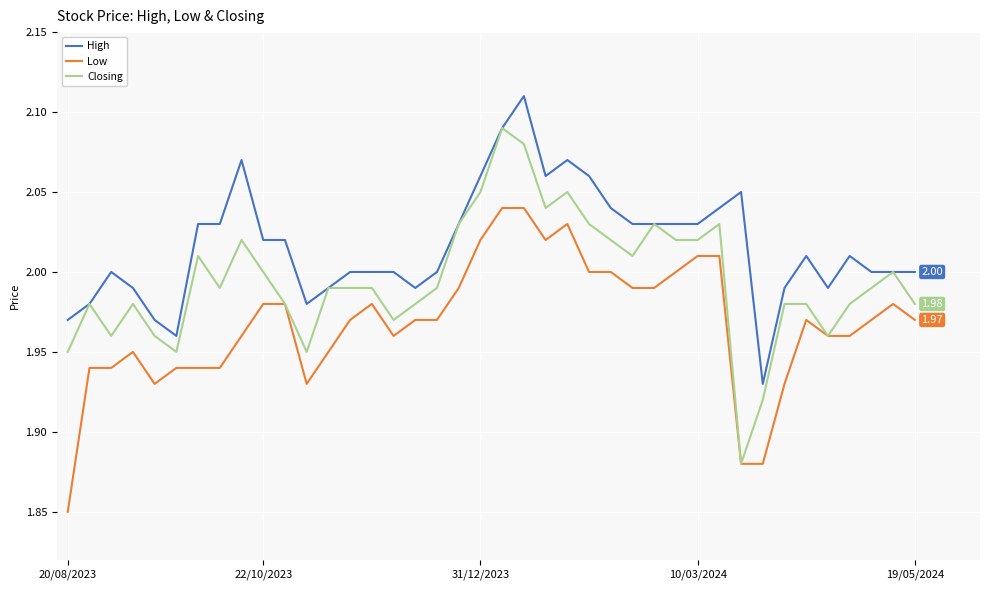

True or false: High and Low cross at least once.

False